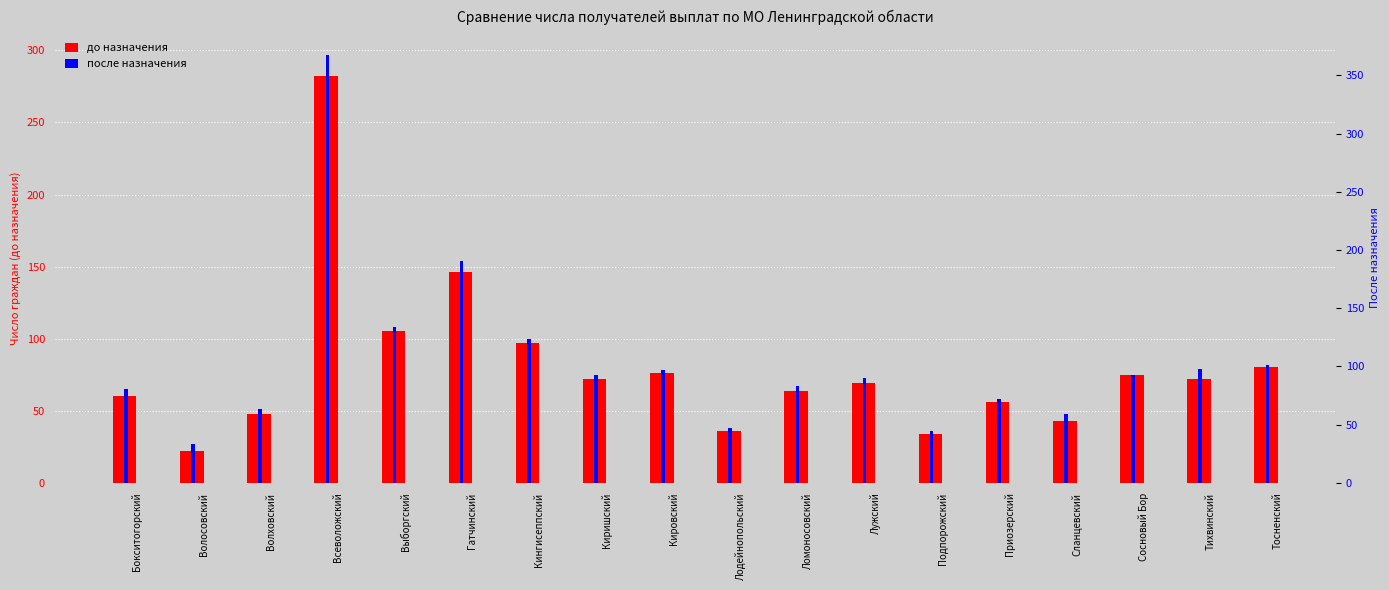

How many categories are shown in the chart?

18